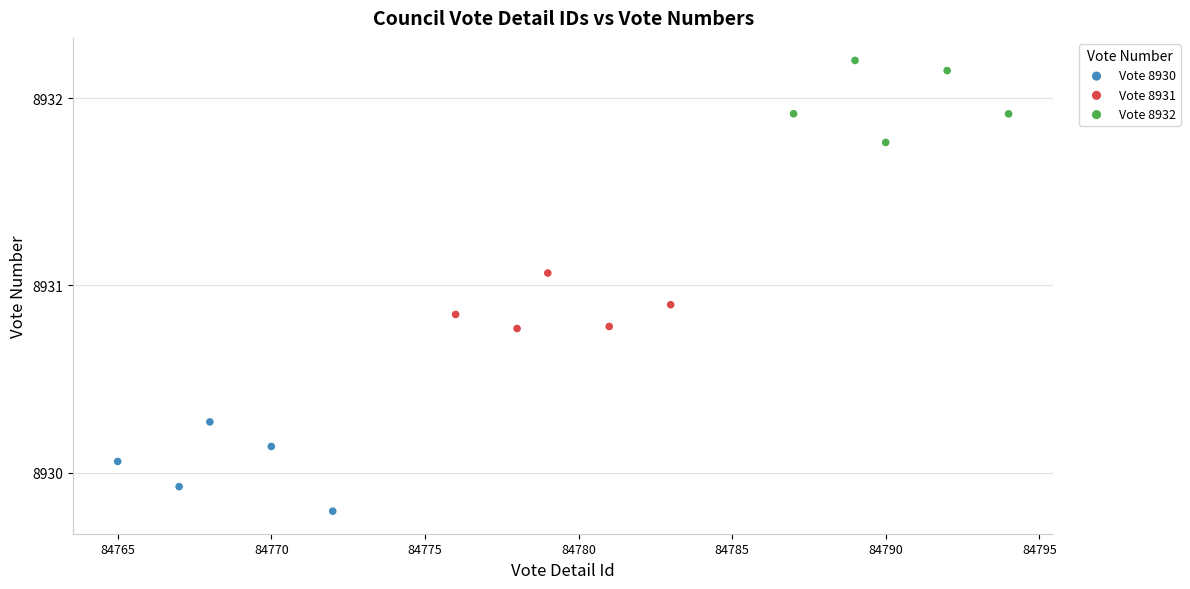

Which series contains the lowest Y value?

Vote 8930